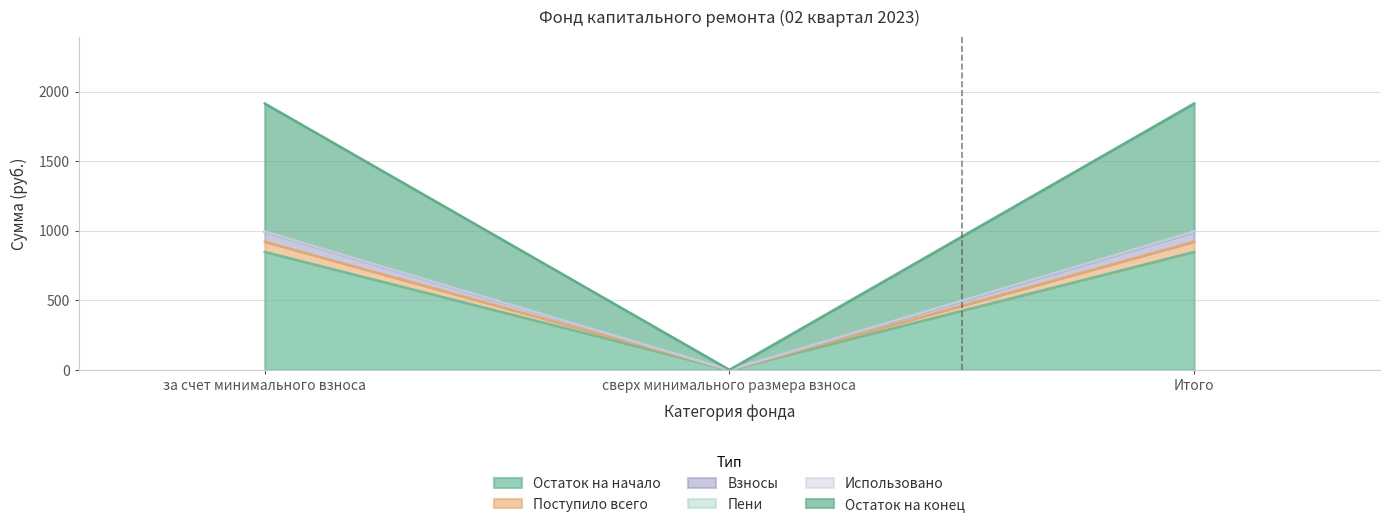

What is the maximum value for Взносы?

991.9